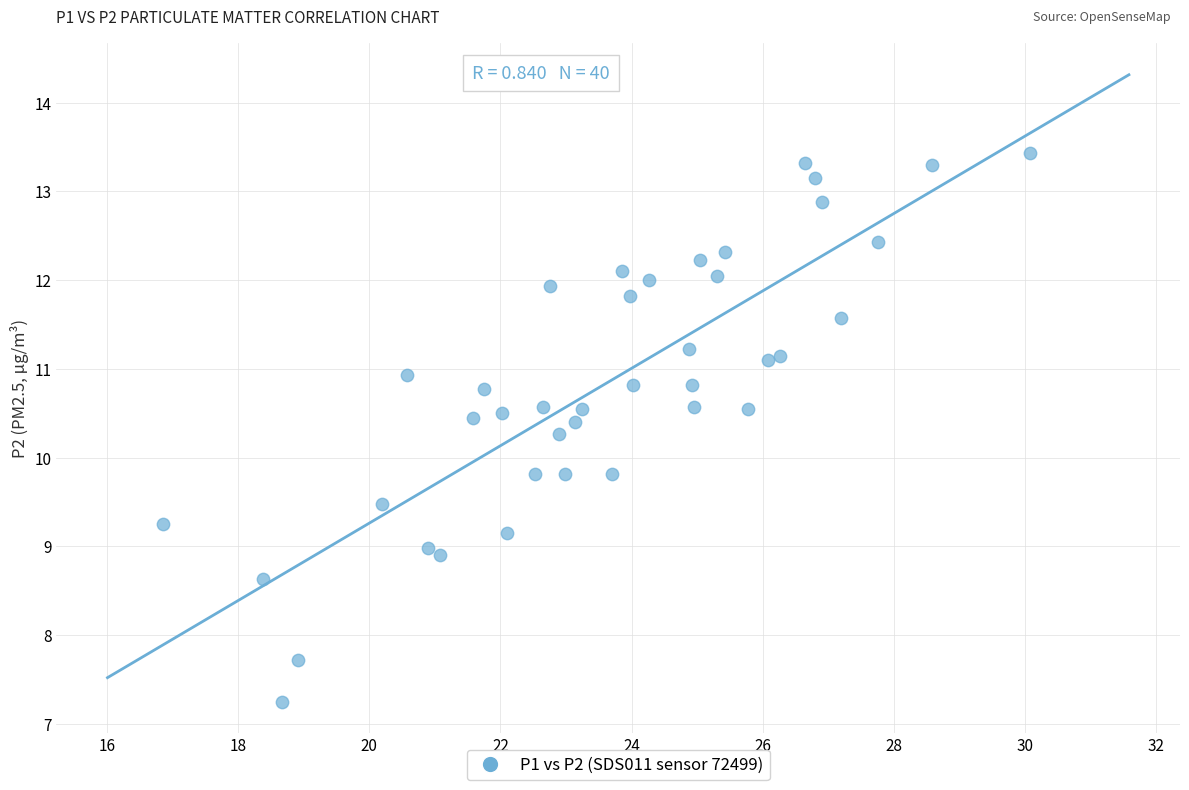

What is the range of X values (max minus min)?

13.2